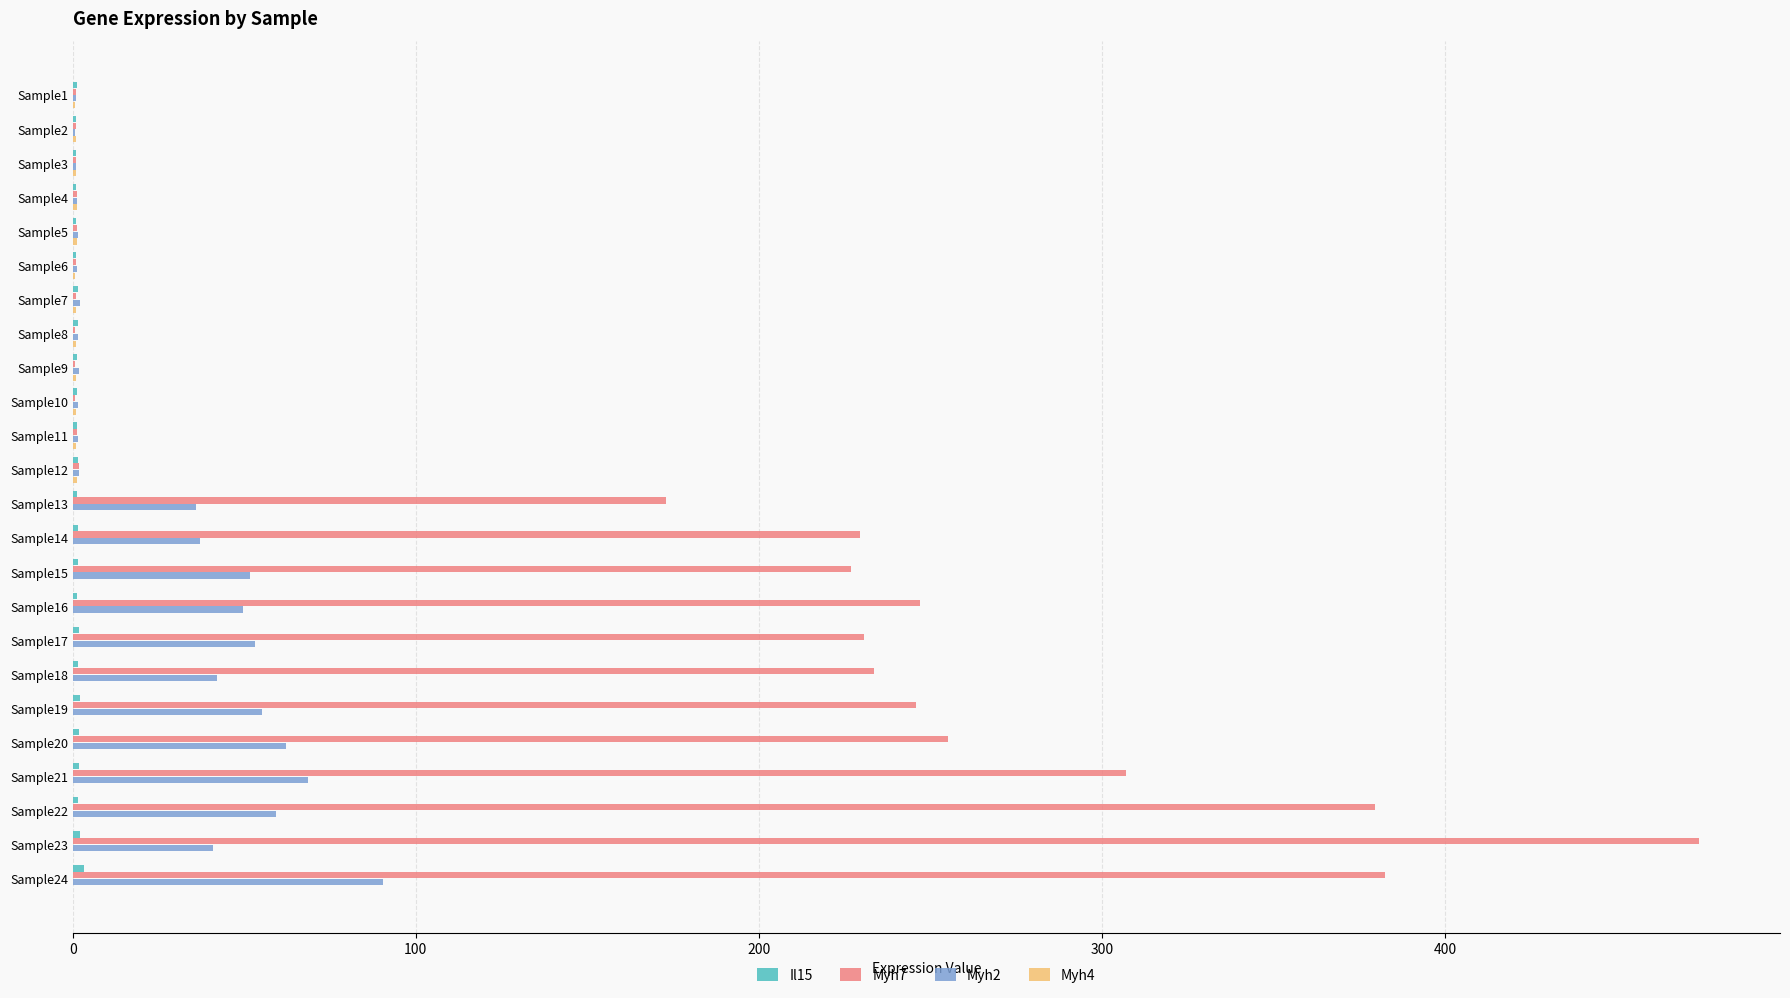

Which series has the largest total across all categories?

Myh7